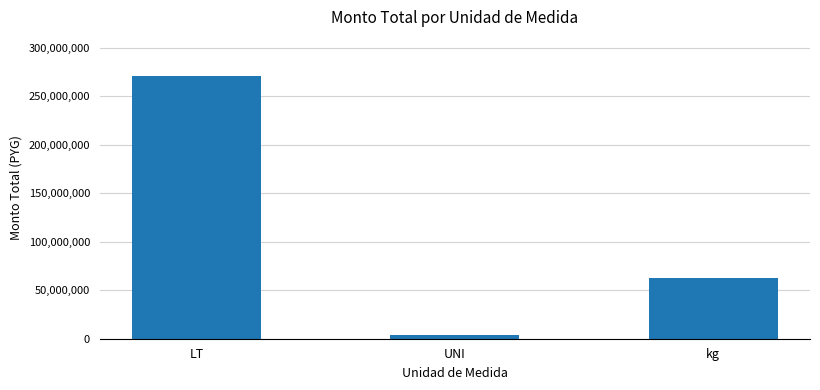

Reading left to right, extract all data points from this chart.

LT=270757000	UNI=4200000	kg=62288000